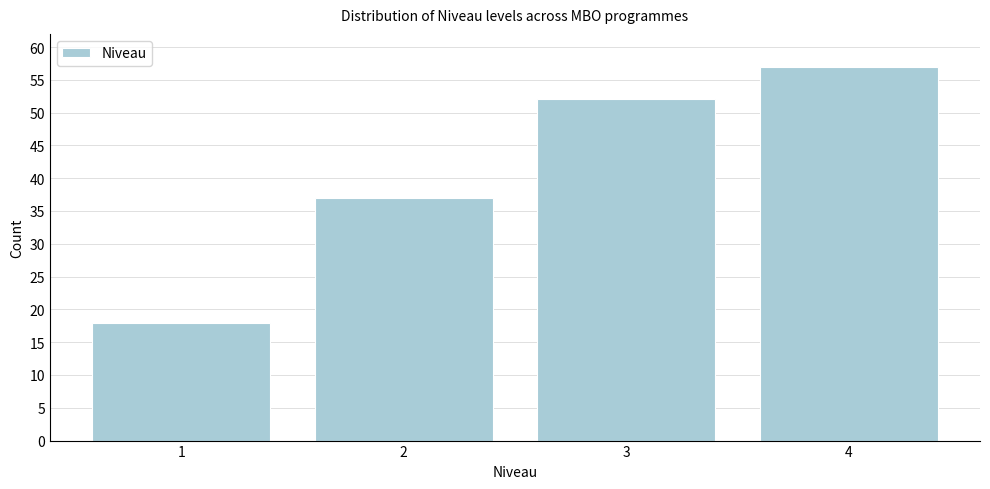

Reading right to left, list all the values displayed in this chart.

57	52	37	18